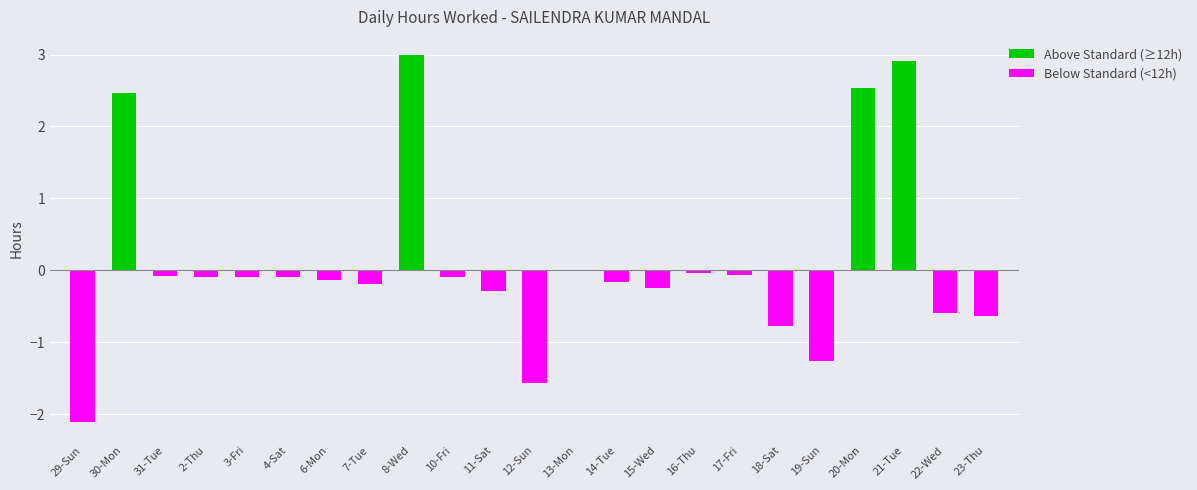

List the labels in order of value, largest first.

8-Wed, 21-Tue, 20-Mon, 30-Mon, 13-Mon, 16-Thu, 17-Fri, 31-Tue, 3-Fri, 4-Sat, 2-Thu, 10-Fri, 6-Mon, 14-Tue, 7-Tue, 15-Wed, 11-Sat, 22-Wed, 23-Thu, 18-Sat, 19-Sun, 12-Sun, 29-Sun